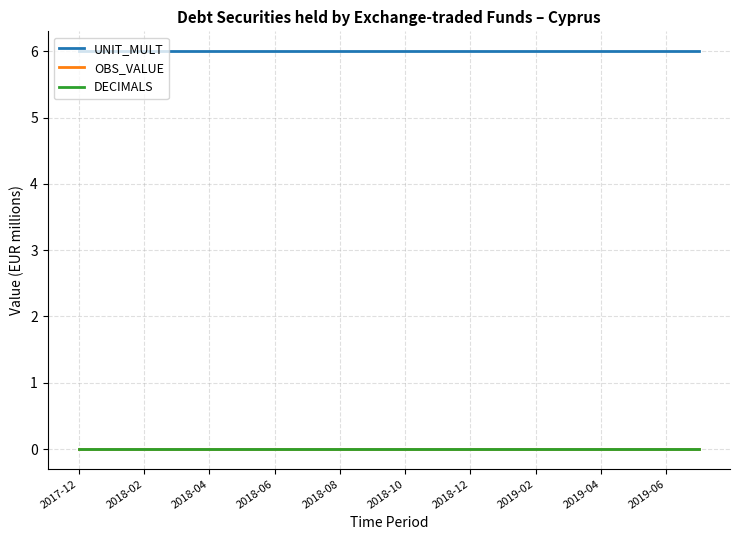

At which category is the sum across all series the highest?

2017-12